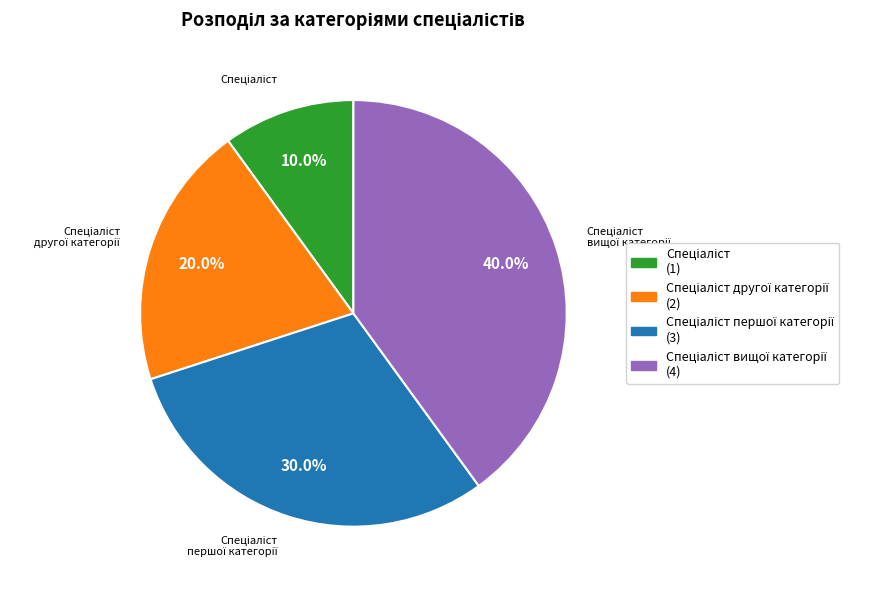

Does any single category account for the majority?

No